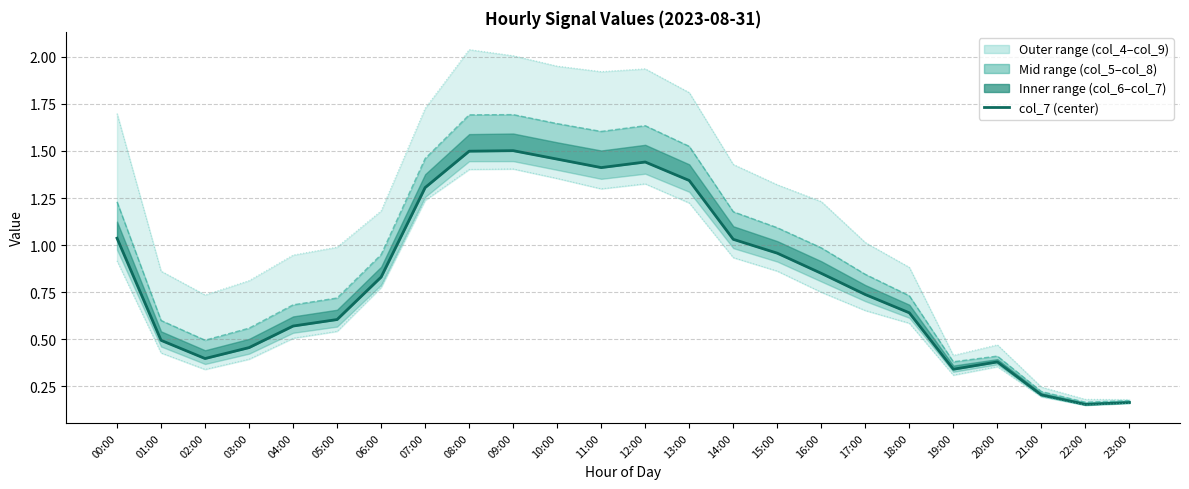

Reading left to right, list all the values displayed in this chart.

col_7 (center): 00:00=1.0	01:00=0.5	02:00=0.4	03:00=0.5	04:00=0.6	05:00=0.6	06:00=0.8	07:00=1.3	08:00=1.5	09:00=1.5	10:00=1.5	11:00=1.4	12:00=1.4	13:00=1.3	14:00=1.0	15:00=1.0	16:00=0.8	17:00=0.7	18:00=0.6	19:00=0.3	20:00=0.4	21:00=0.2	22:00=0.2	23:00=0.2
col_5: 00:00=1.2	01:00=0.6	02:00=0.5	03:00=0.6	04:00=0.7	05:00=0.7	06:00=0.9	07:00=1.5	08:00=1.7	09:00=1.7	10:00=1.6	11:00=1.6	12:00=1.6	13:00=1.5	14:00=1.2	15:00=1.1	16:00=1.0	17:00=0.8	18:00=0.7	19:00=0.4	20:00=0.4	21:00=0.2	22:00=0.2	23:00=0.2
col_4 (outer): 00:00=1.7	01:00=0.9	02:00=0.7	03:00=0.8	04:00=0.9	05:00=1.0	06:00=1.2	07:00=1.7	08:00=2.0	09:00=2.0	10:00=2.0	11:00=1.9	12:00=1.9	13:00=1.8	14:00=1.4	15:00=1.3	16:00=1.2	17:00=1.0	18:00=0.9	19:00=0.4	20:00=0.5	21:00=0.2	22:00=0.2	23:00=0.2
col_9 (outer): 00:00=0.9	01:00=0.4	02:00=0.3	03:00=0.4	04:00=0.5	05:00=0.5	06:00=0.8	07:00=1.2	08:00=1.4	09:00=1.4	10:00=1.4	11:00=1.3	12:00=1.3	13:00=1.2	14:00=0.9	15:00=0.9	16:00=0.7	17:00=0.7	18:00=0.6	19:00=0.3	20:00=0.4	21:00=0.2	22:00=0.1	23:00=0.2